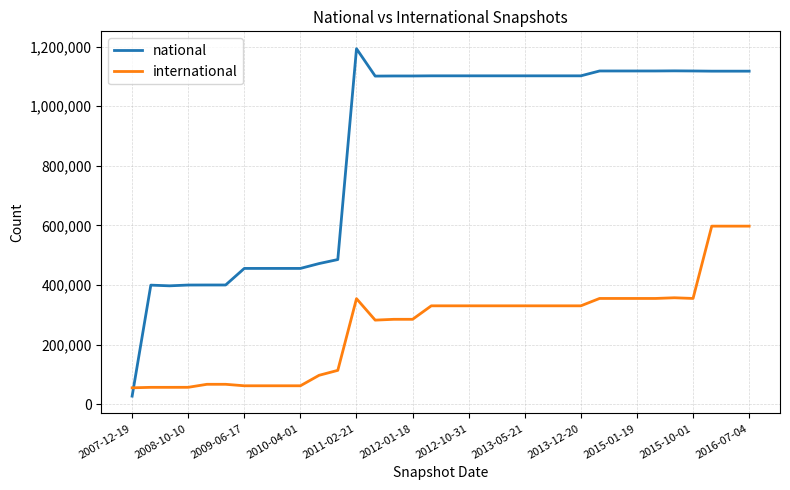

Which series has the largest range (max minus min)?

national